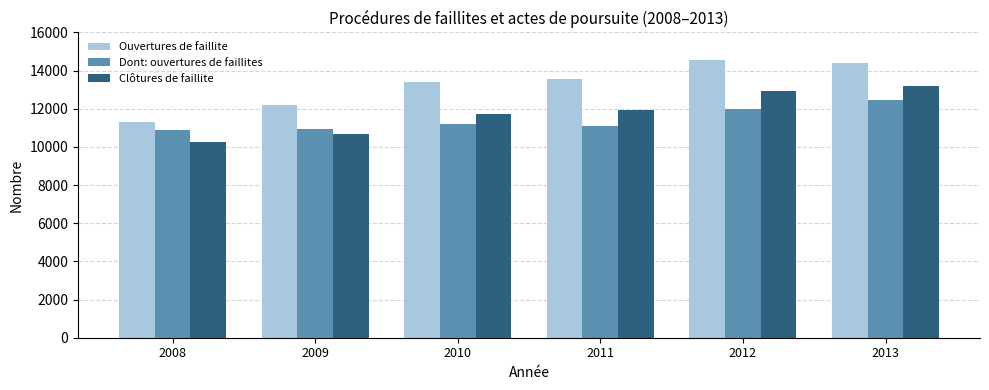

Which label corresponds to the smallest value in the chart?

2008